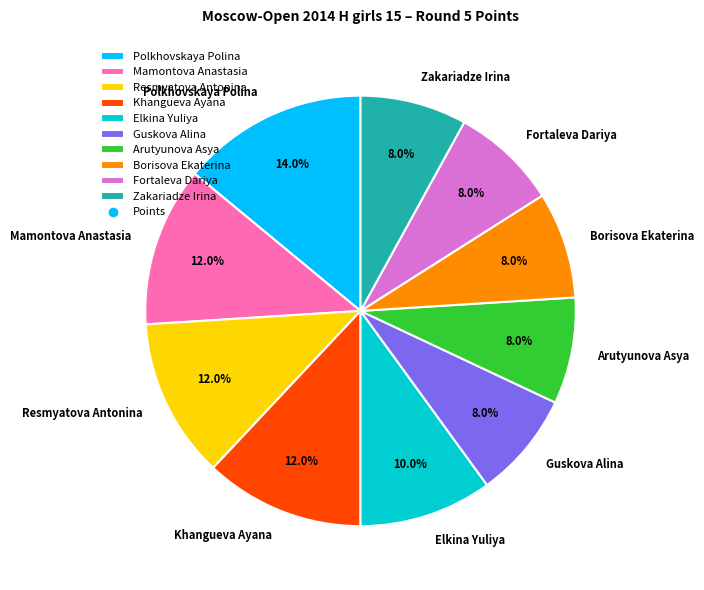

Which has a higher value, Mamontova Anastasia or Arutyunova Asya?

Mamontova Anastasia